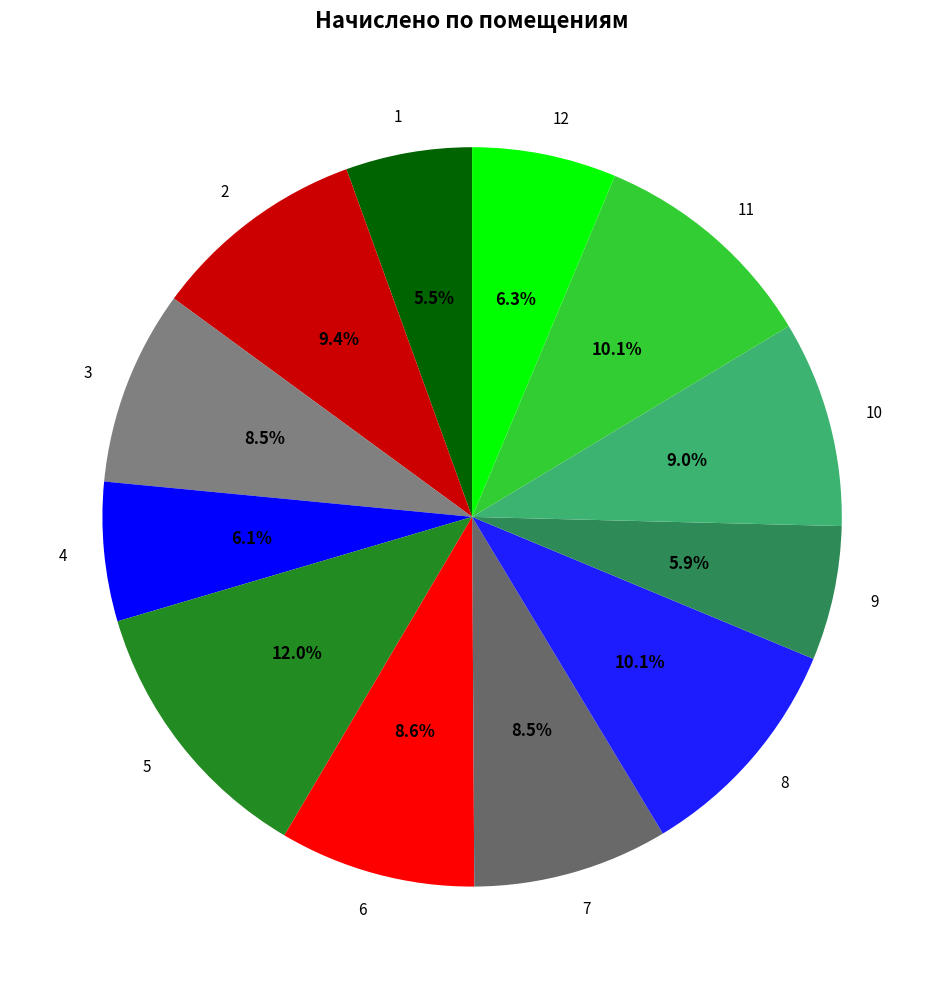

What portion of the pie excludes 11?

89.9%